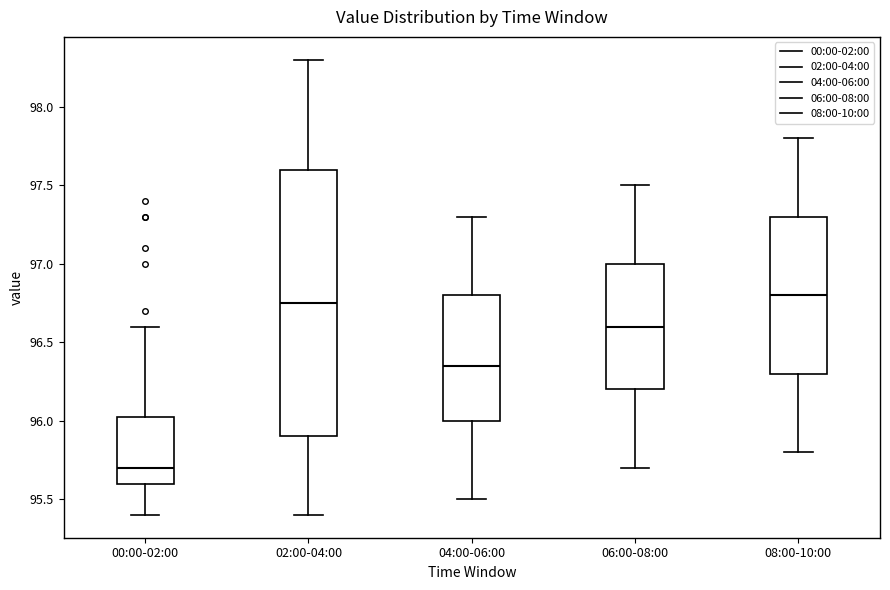

Comparing the boxes themselves (not the whiskers), which one is the tallest?

02:00-04:00